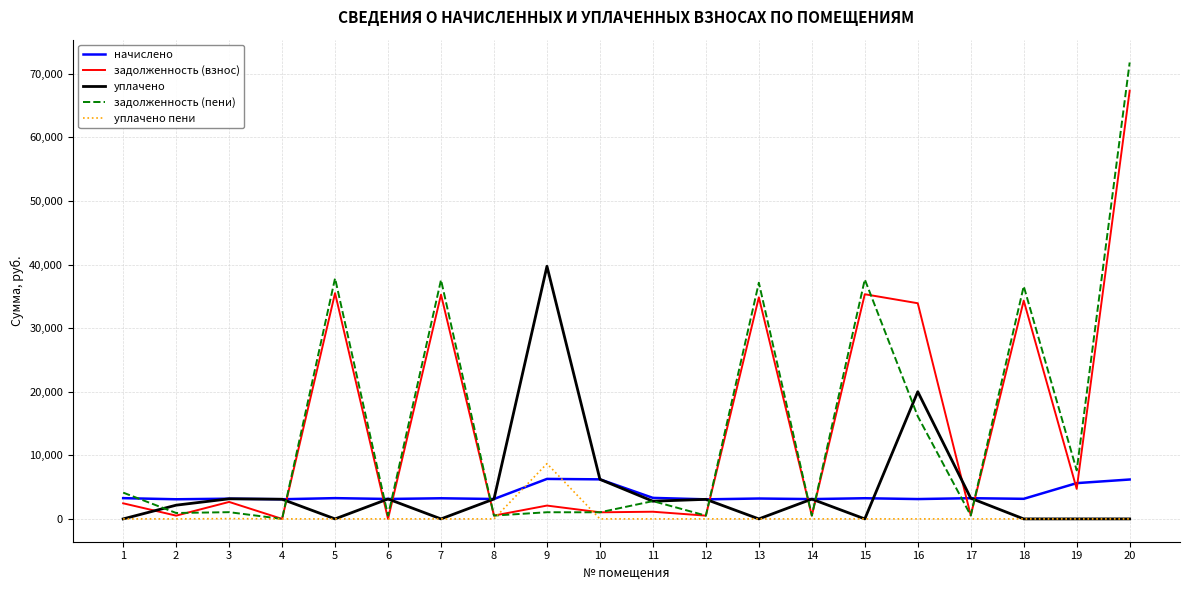

At which label is уплачено closest to 19863?

16